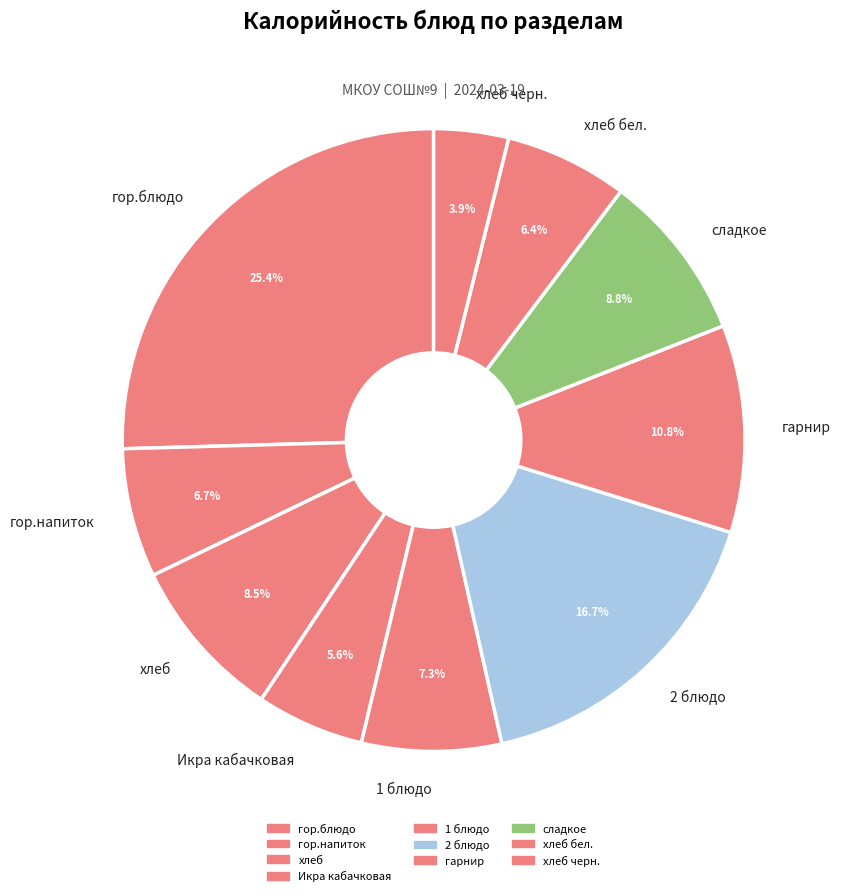

Which has a higher value, гарнир or сладкое?

гарнир